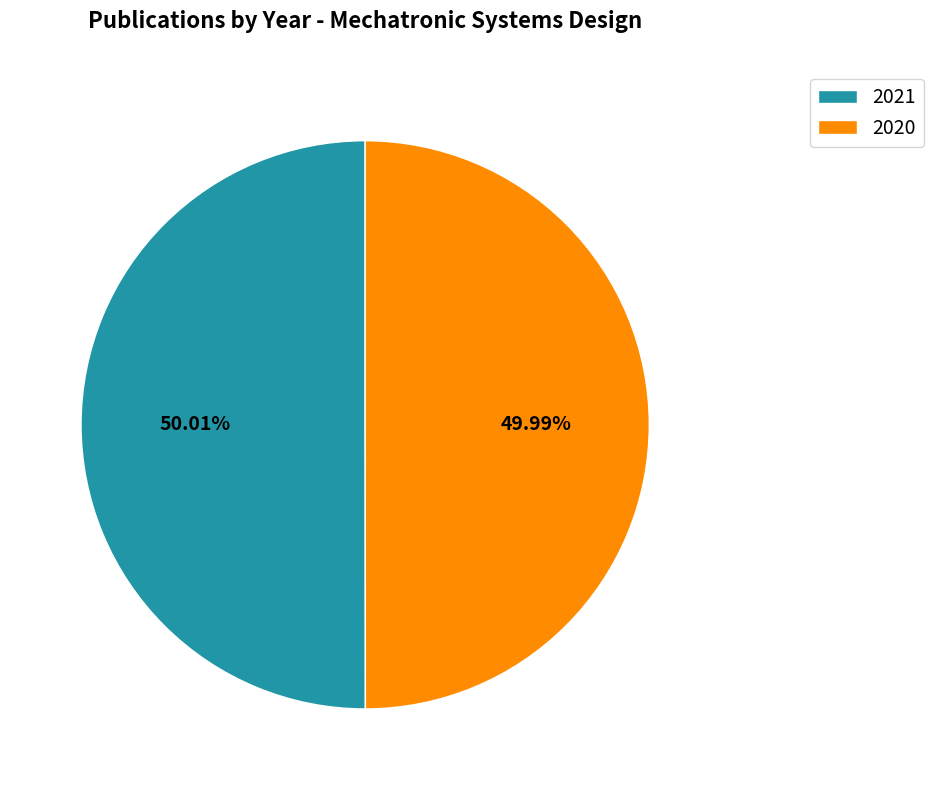

What percentage do 2021 and 2020 together represent?

100.0%